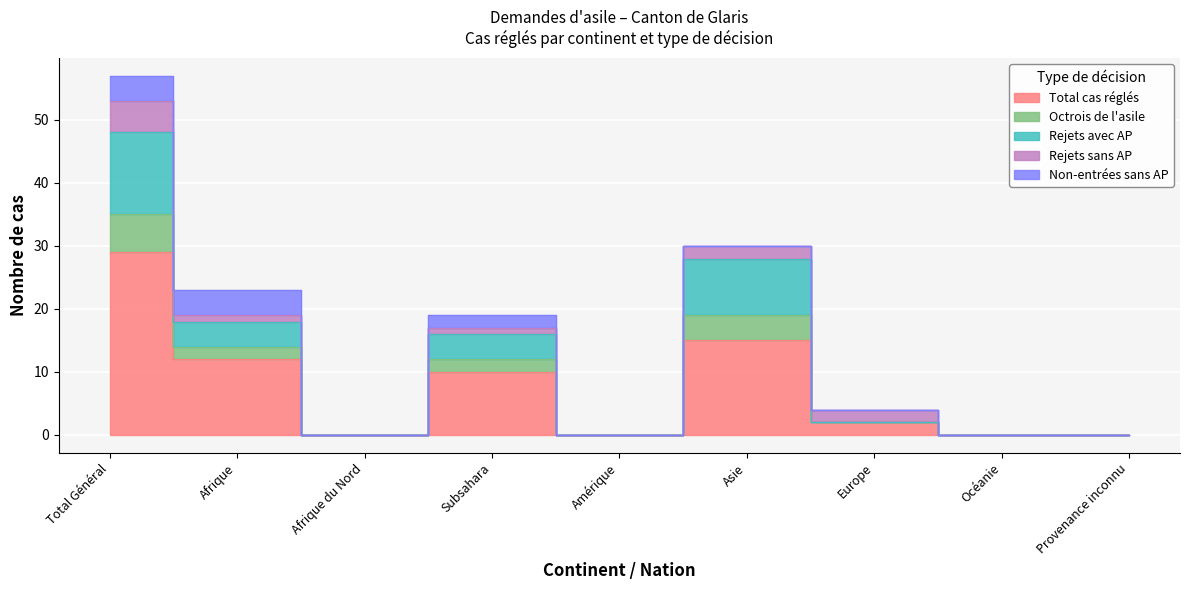

At which category is the sum across all series the highest?

Total Général